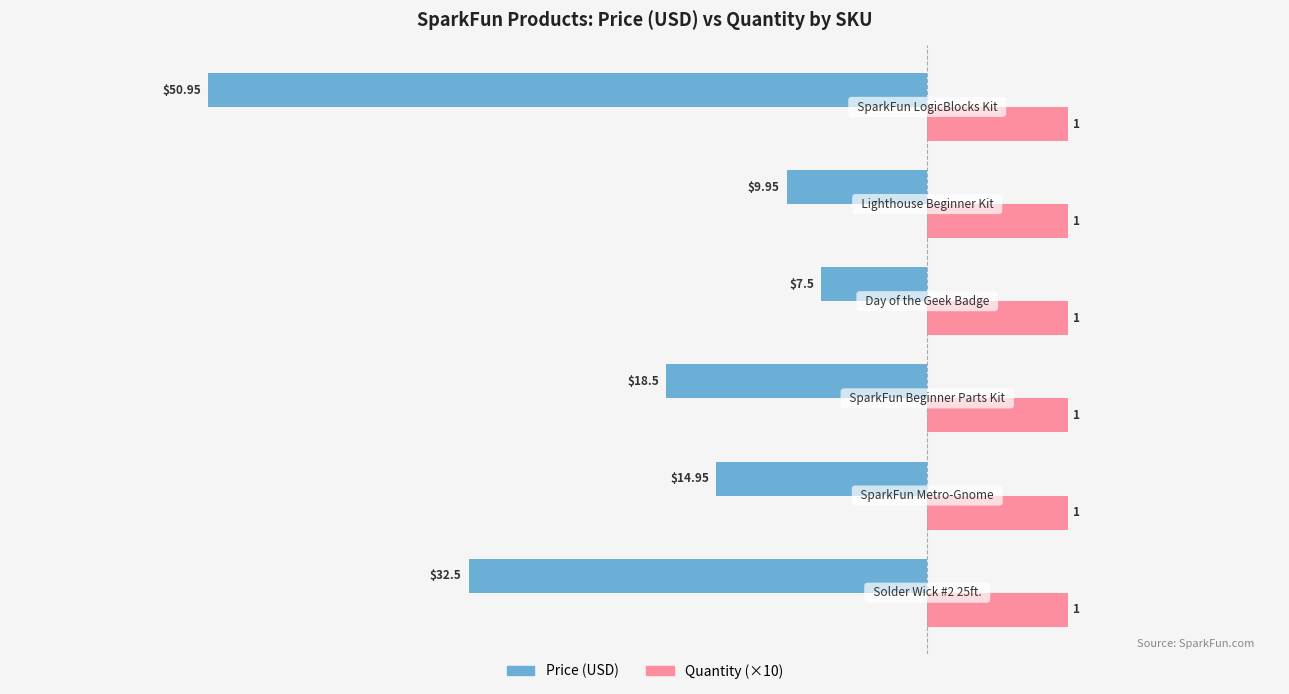

What are all the series names shown in the legend?

Price (USD), Quantity (×10)